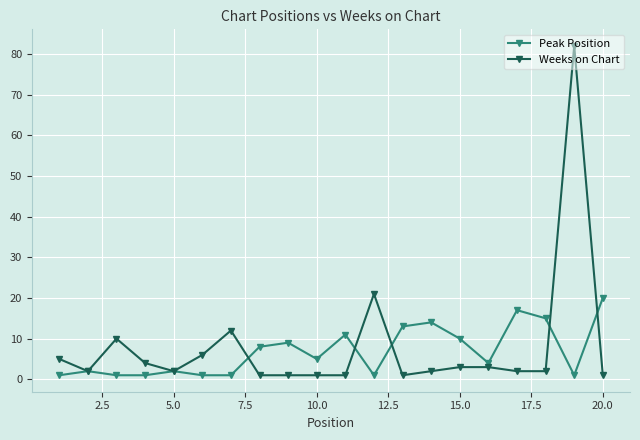

What is the maximum value shown in the chart?

82